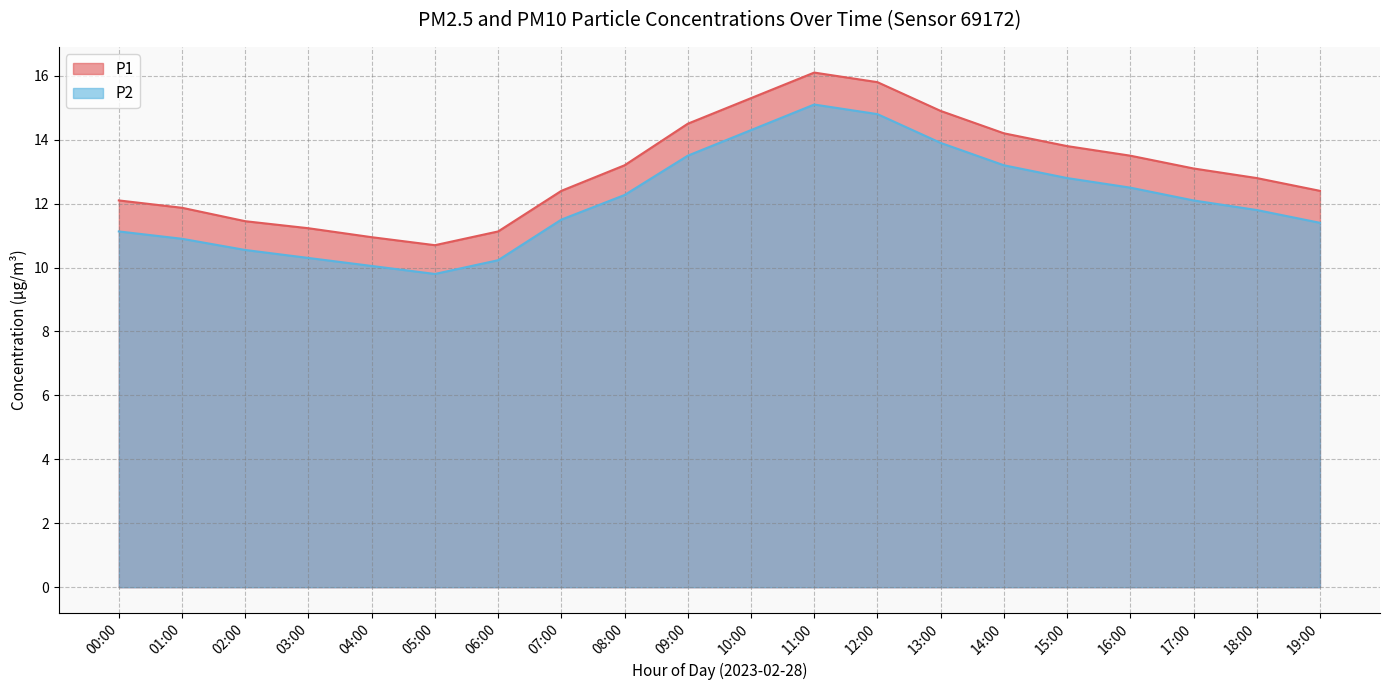

Reading left to right, extract all data points from this chart.

P1: 00:00=12.1	01:00=11.9	02:00=11.4	03:00=11.2	04:00=10.9	05:00=10.7	06:00=11.1	07:00=12.4	08:00=13.2	09:00=14.5	10:00=15.3	11:00=16.1	12:00=15.8	13:00=14.9	14:00=14.2	15:00=13.8	16:00=13.5	17:00=13.1	18:00=12.8	19:00=12.4
P2: 00:00=11.1	01:00=10.9	02:00=10.6	03:00=10.3	04:00=10.1	05:00=9.8	06:00=10.2	07:00=11.5	08:00=12.3	09:00=13.5	10:00=14.3	11:00=15.1	12:00=14.8	13:00=13.9	14:00=13.2	15:00=12.8	16:00=12.5	17:00=12.1	18:00=11.8	19:00=11.4